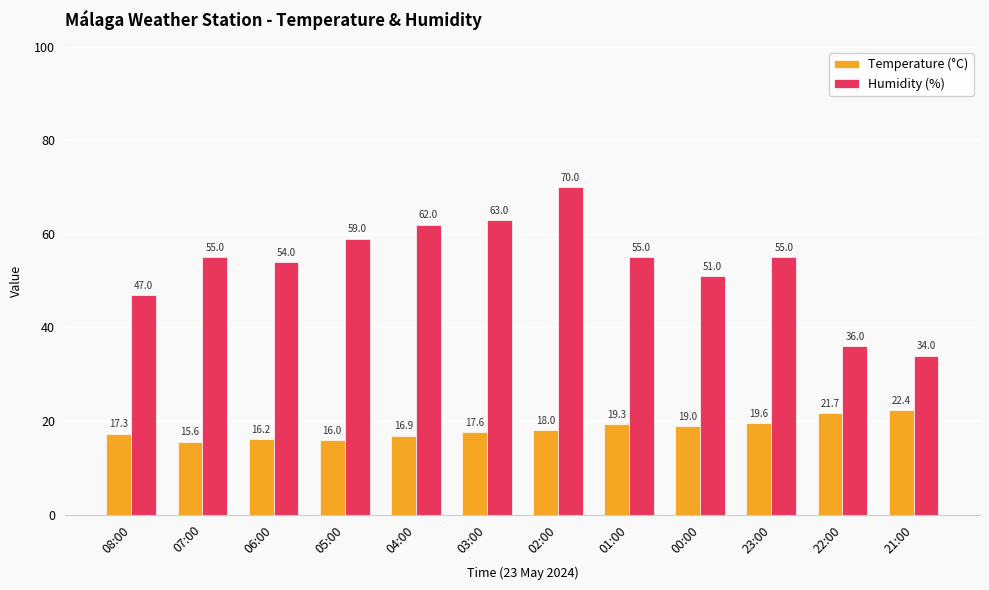

What is the highest value of the Humidity (%) series?

70.0